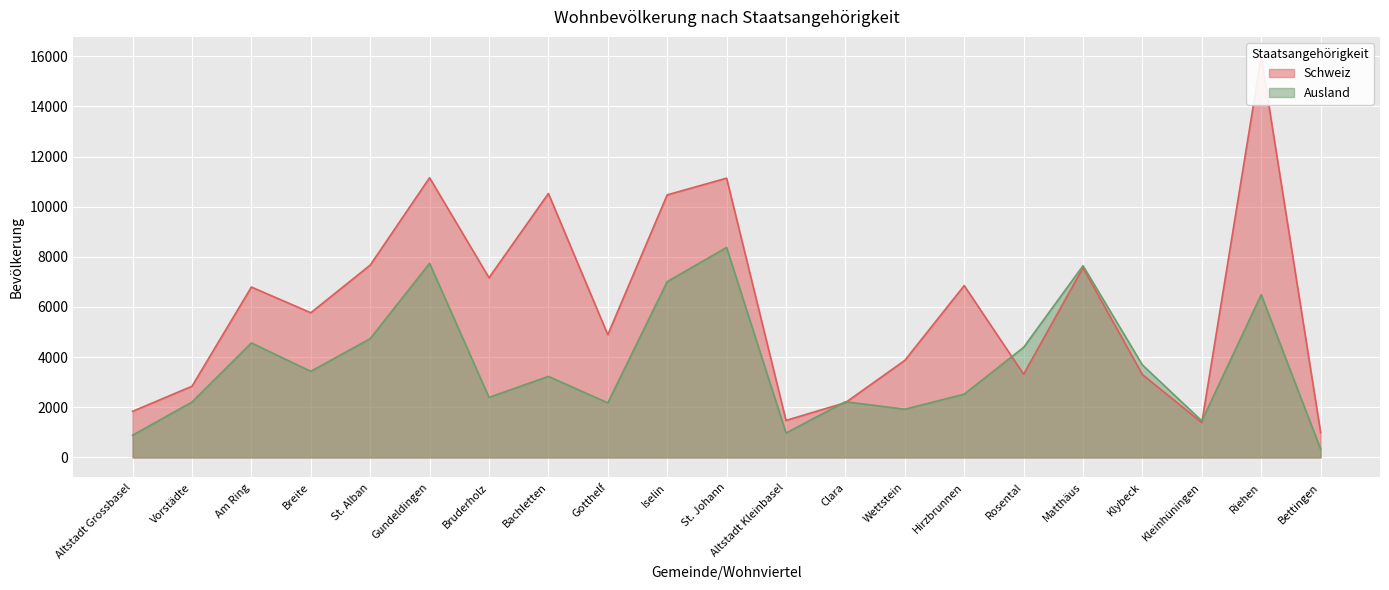

Which has a higher value, Altstadt Grossbasel or Breite?

Breite